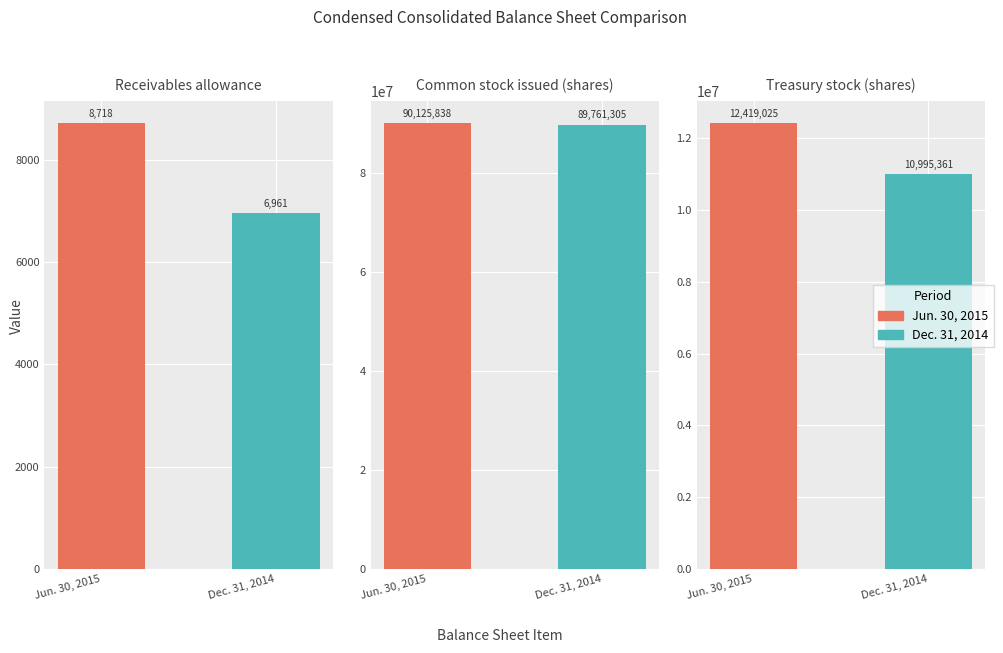

What position from the left is Treasury stock (shares)?

3